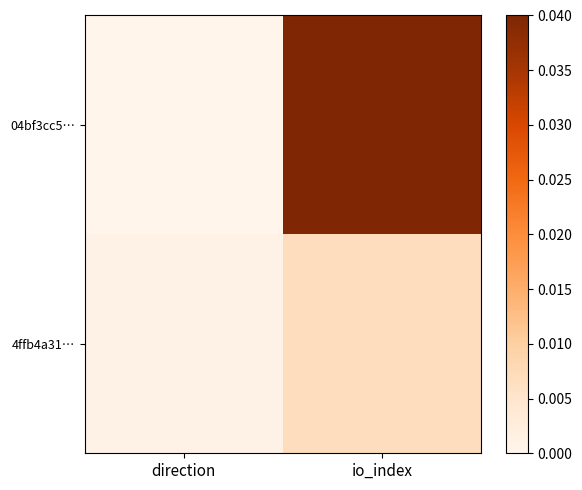

Between io_index and direction, which is larger?

io_index